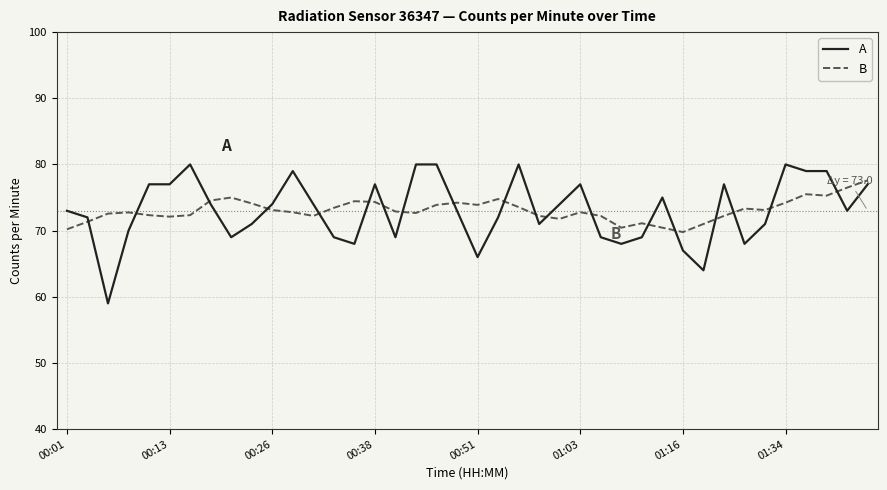

What is the minimum value for A?

59.0